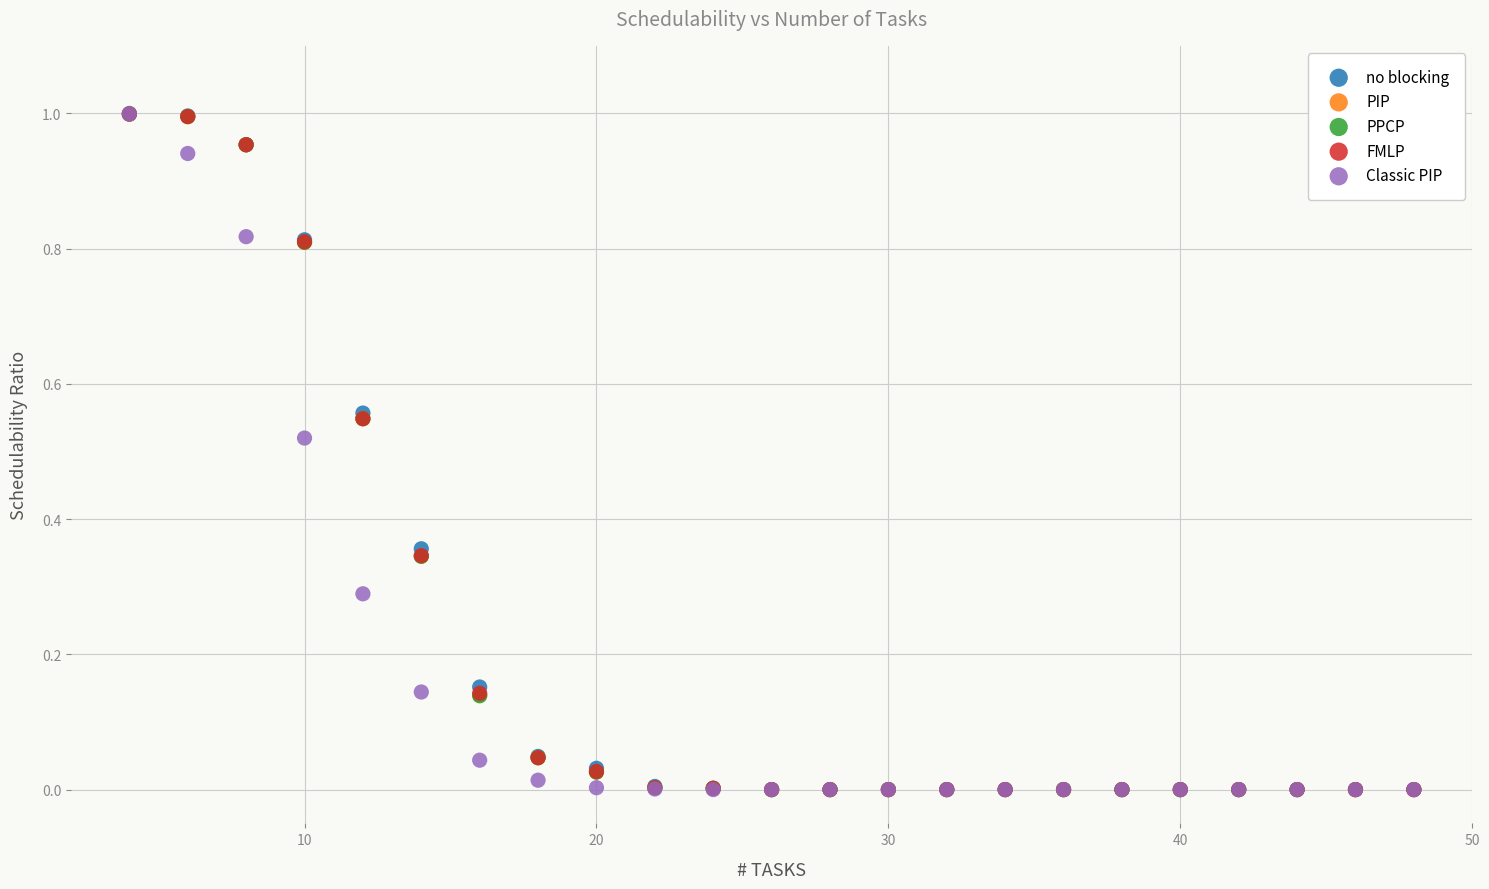

Which series has the widest spread of Y values?

no blocking